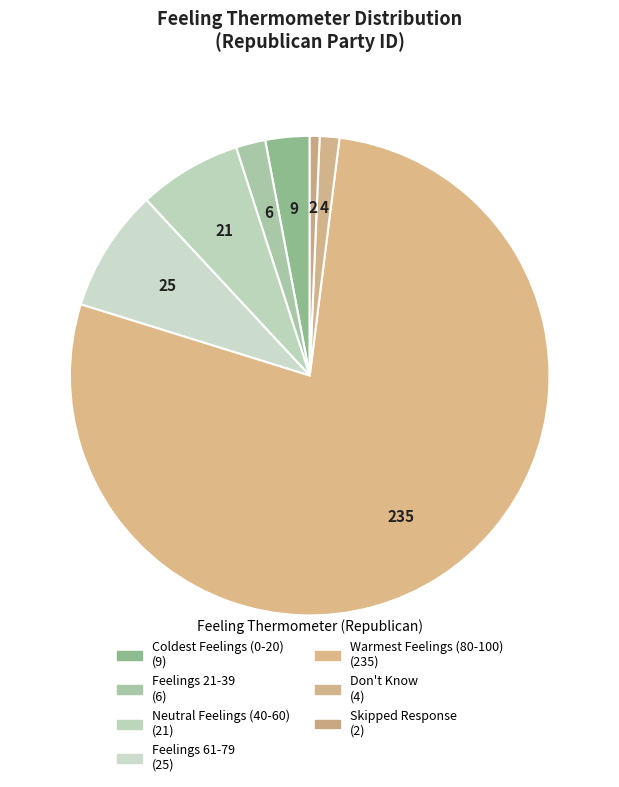

Is it true that Don't Know is 11% of the pie?

False